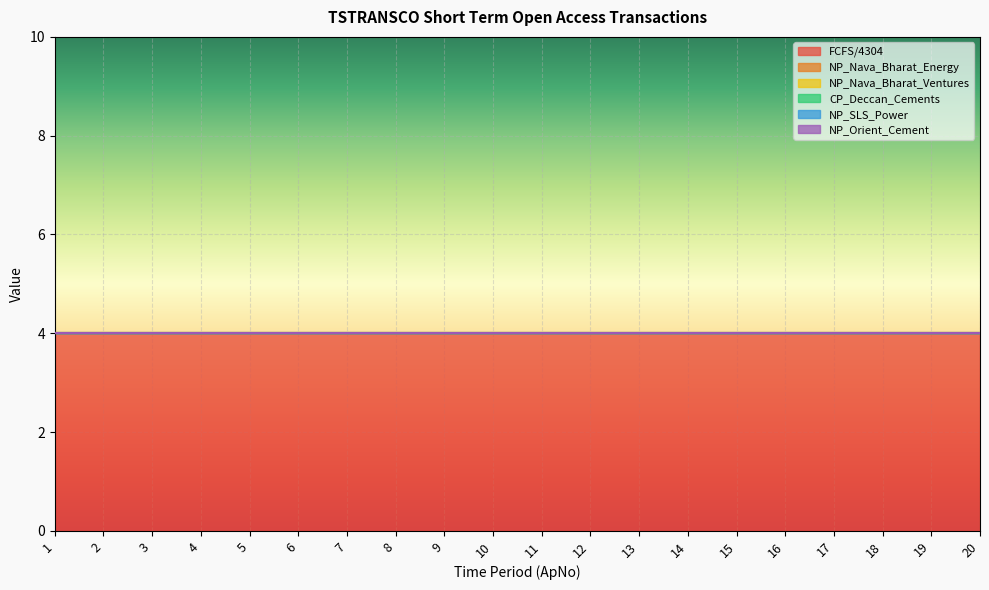

At how many categories does at least one series exceed 2?

20